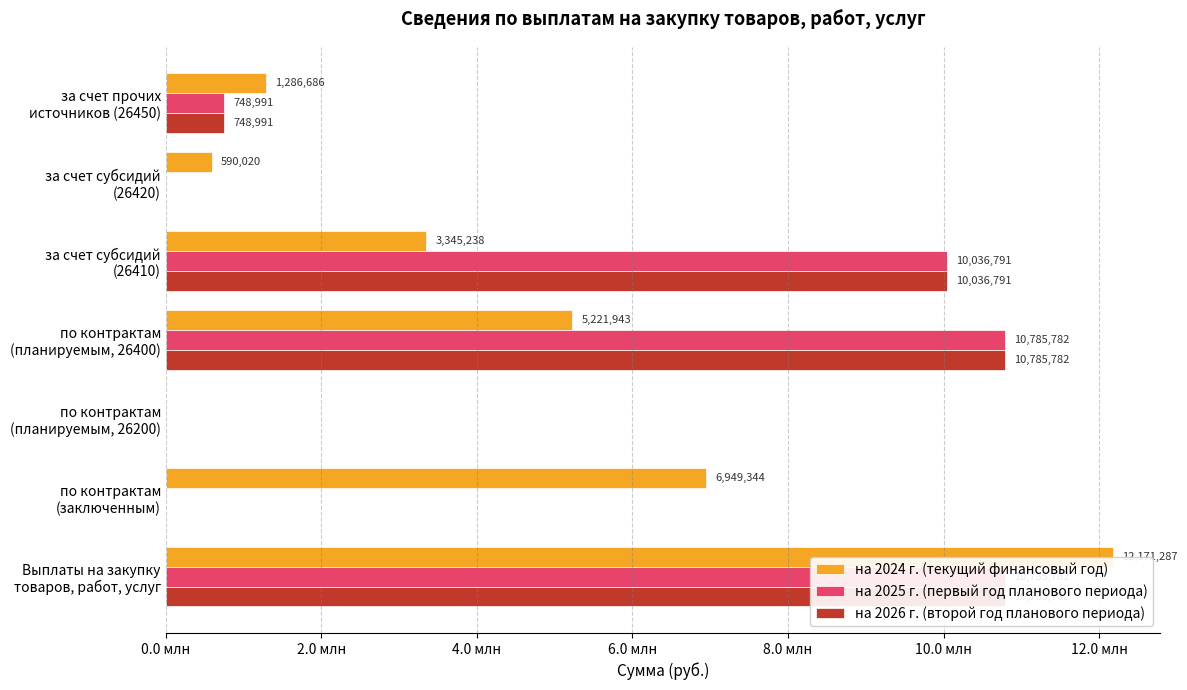

How many values in the на 2025 г. (первый год планового периода) series are below 748991?

3